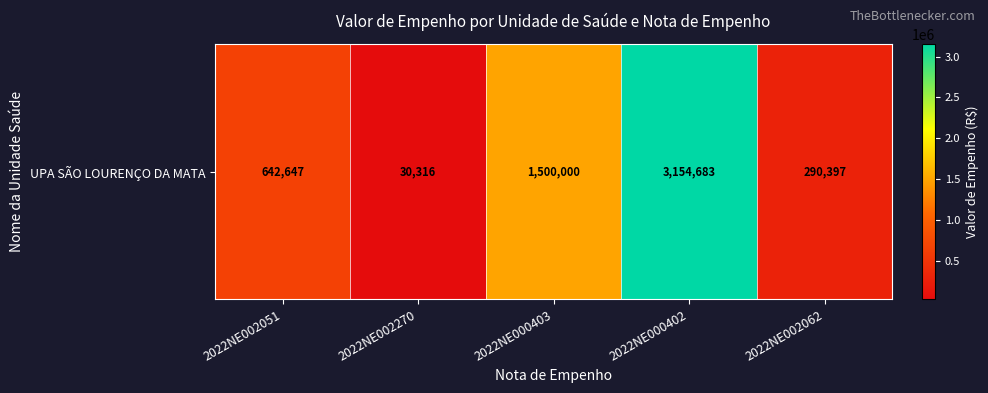

Which category has the highest value across all series?

2022NE000402